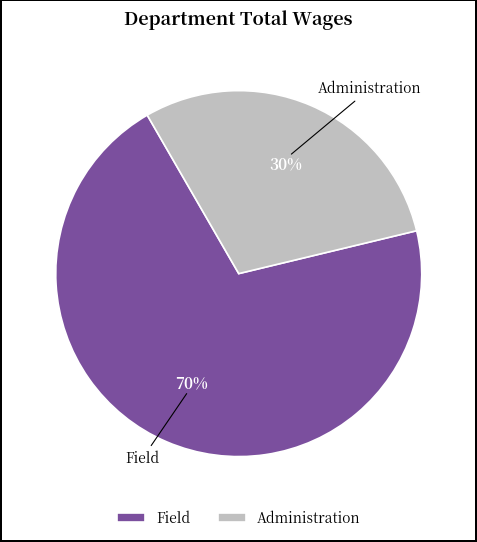

Rank the categories by value from lowest to highest.

Administration, Field